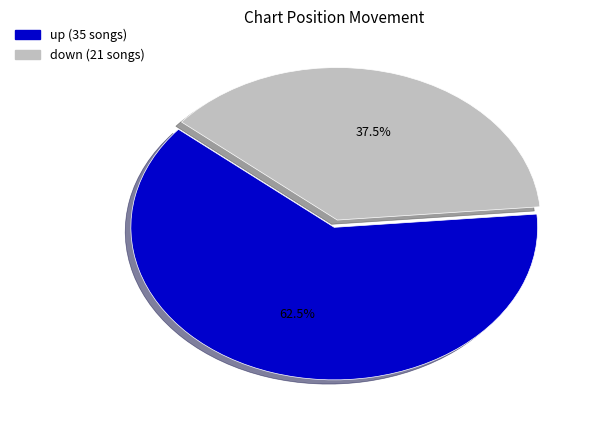

How much of the chart is everything except down?

62.5%